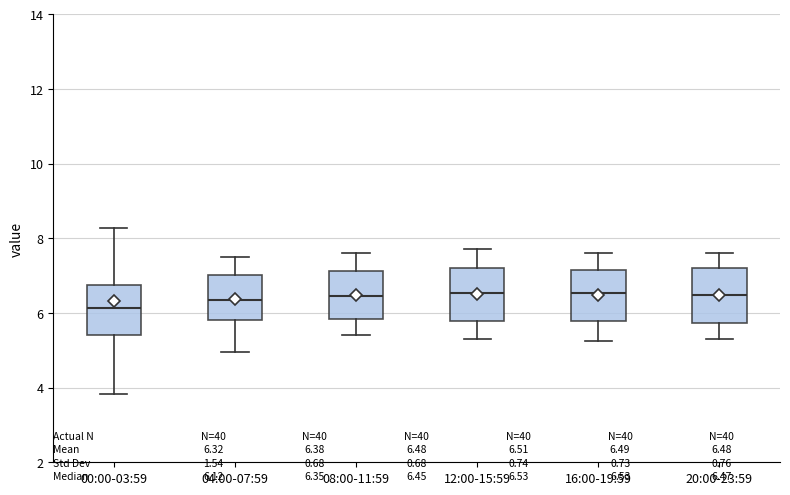

Which box has the lowest median line?

00:00-03:59